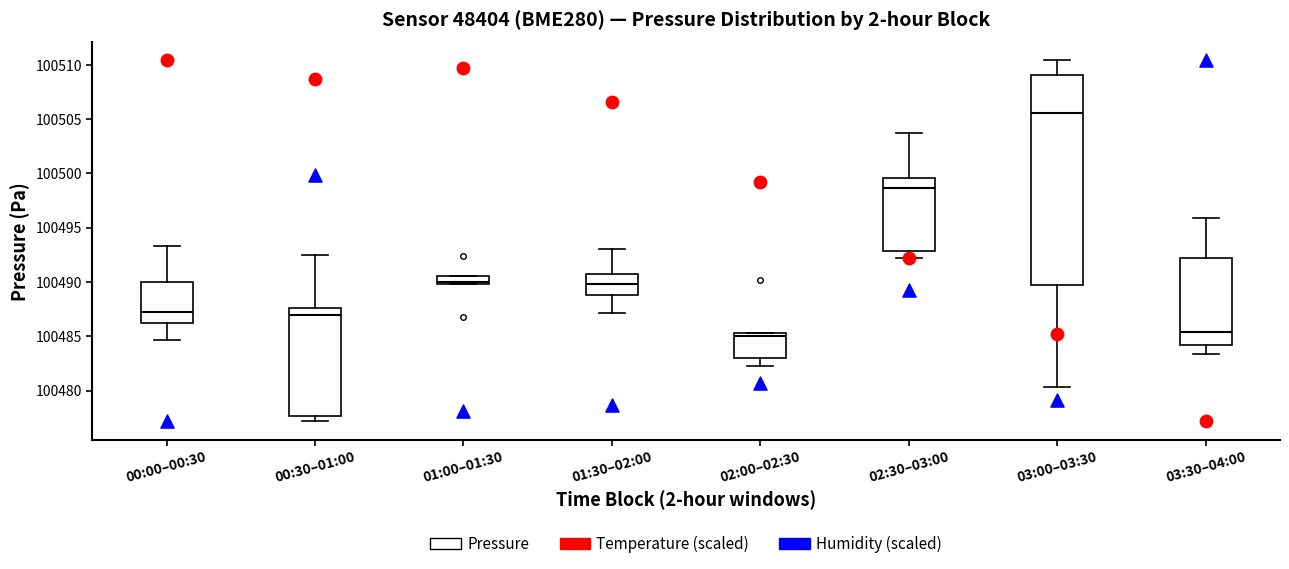

Where is the lower edge of the box for 00:30–01:00 on the y-axis? The values are not printed on the chart, so give them approximately, as read against the axis.

100477.5